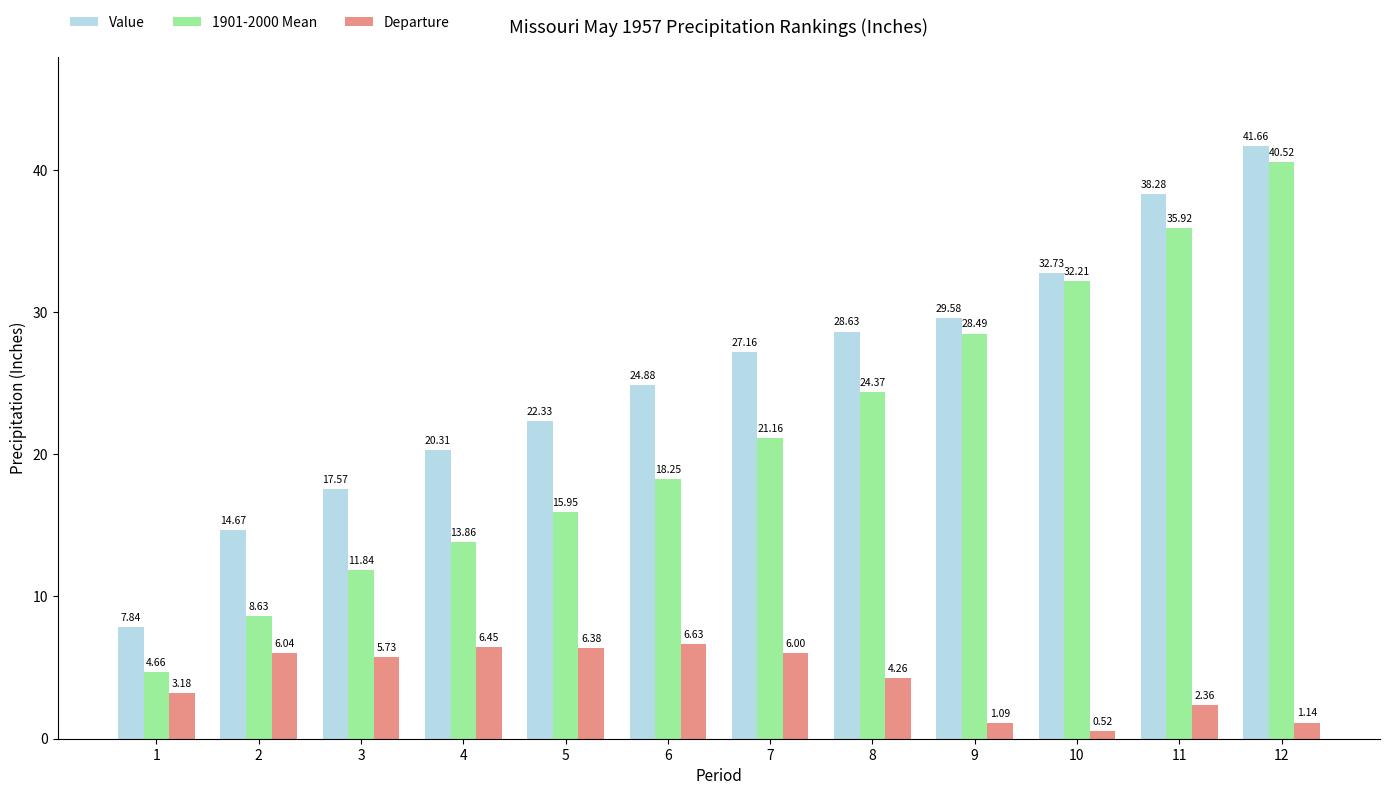

Rank the series by their average value, from highest to lowest.

Value, 1901-2000 Mean, Departure